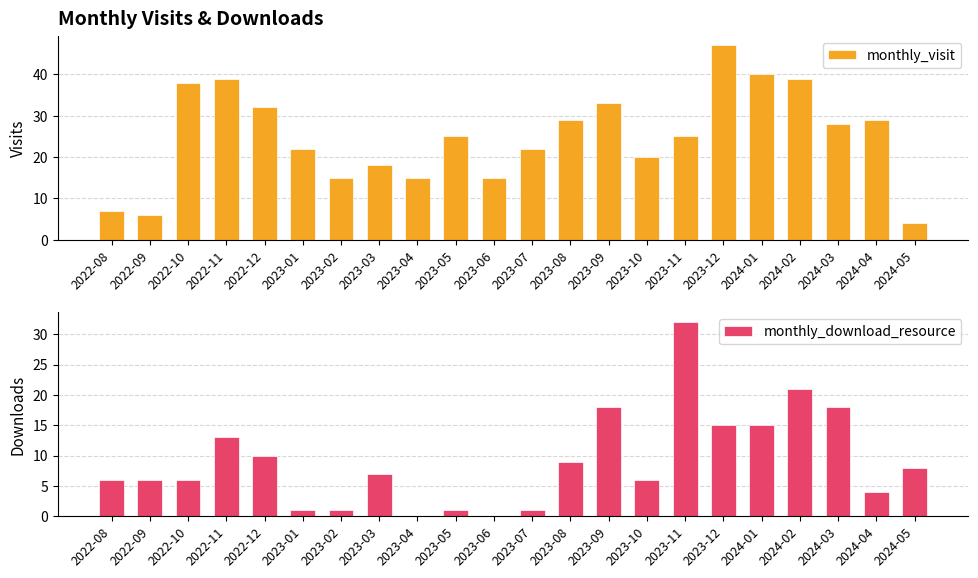

The monthly_visit series shows 38 at 2022-10. True or false?

True